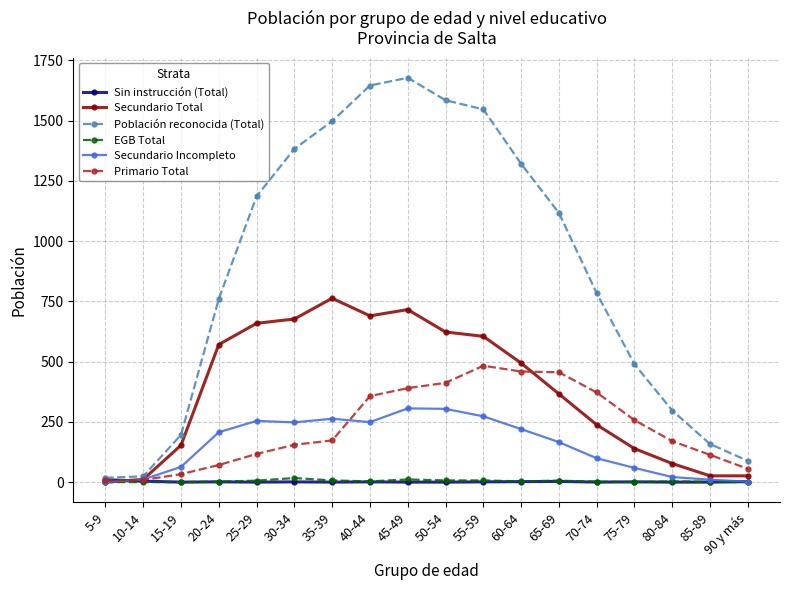

What is the greatest value displayed?

1678